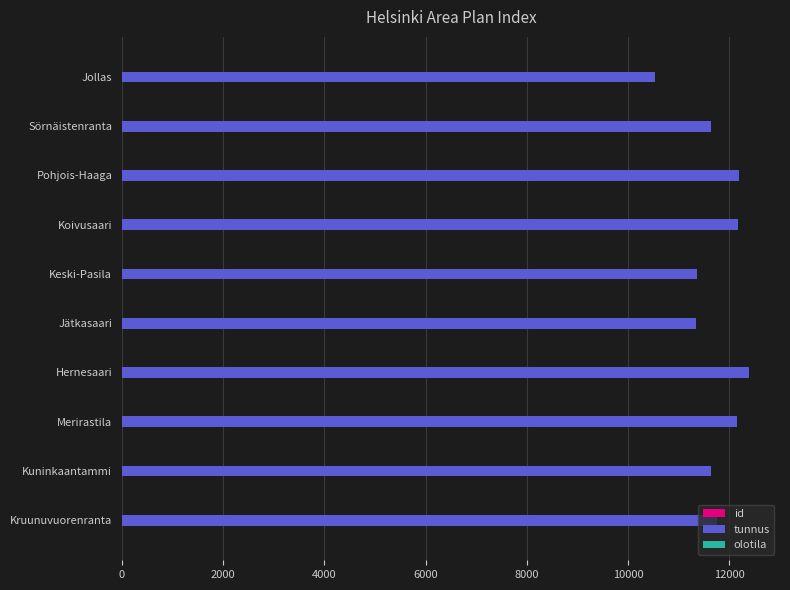

Which series changed the most between Kuninkaantammi and Jollas?

tunnus